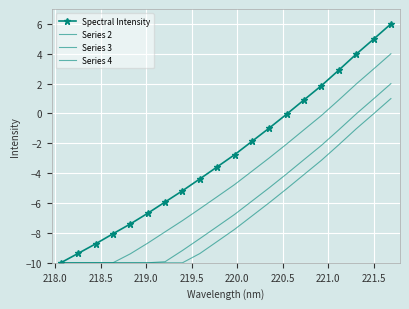

How many lines are shown in the chart?

4